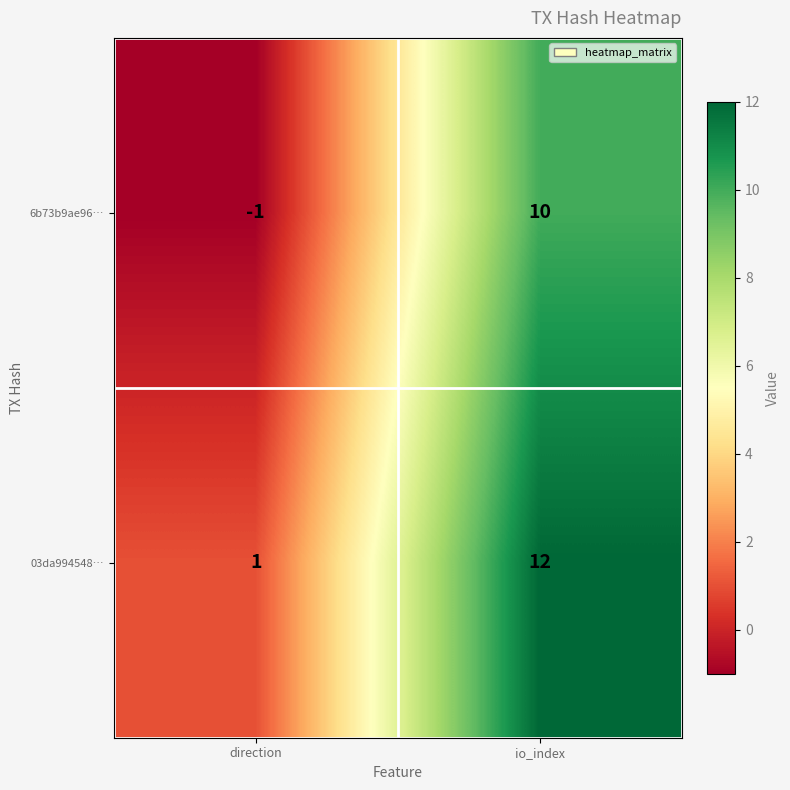

Is it true that 03da994548… equals 5 at io_index?

False